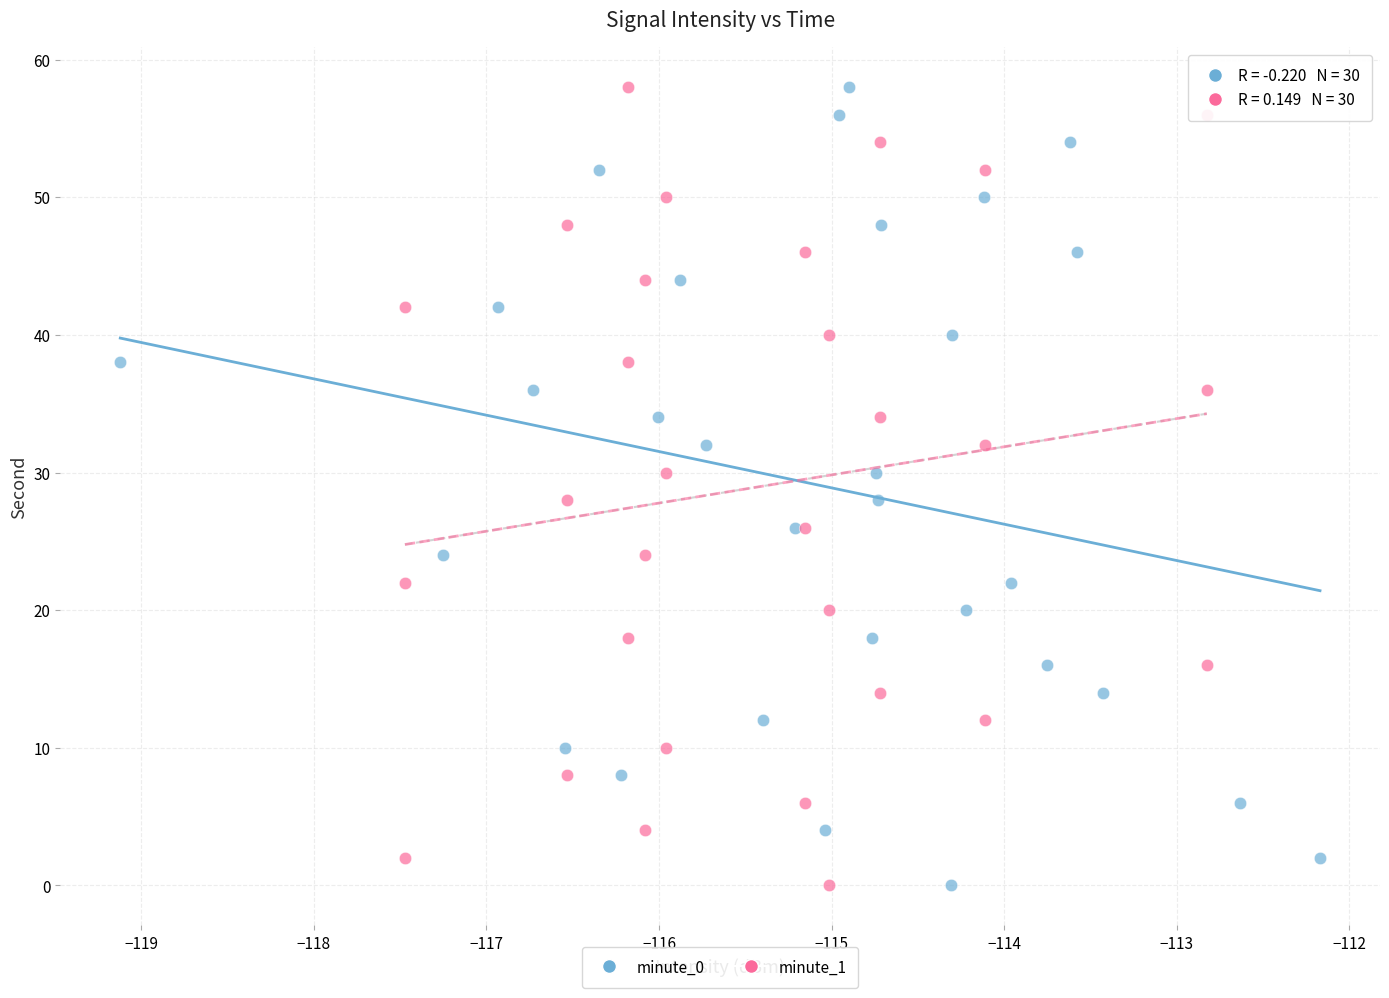

What are all the series names shown in the legend?

minute_0, minute_1